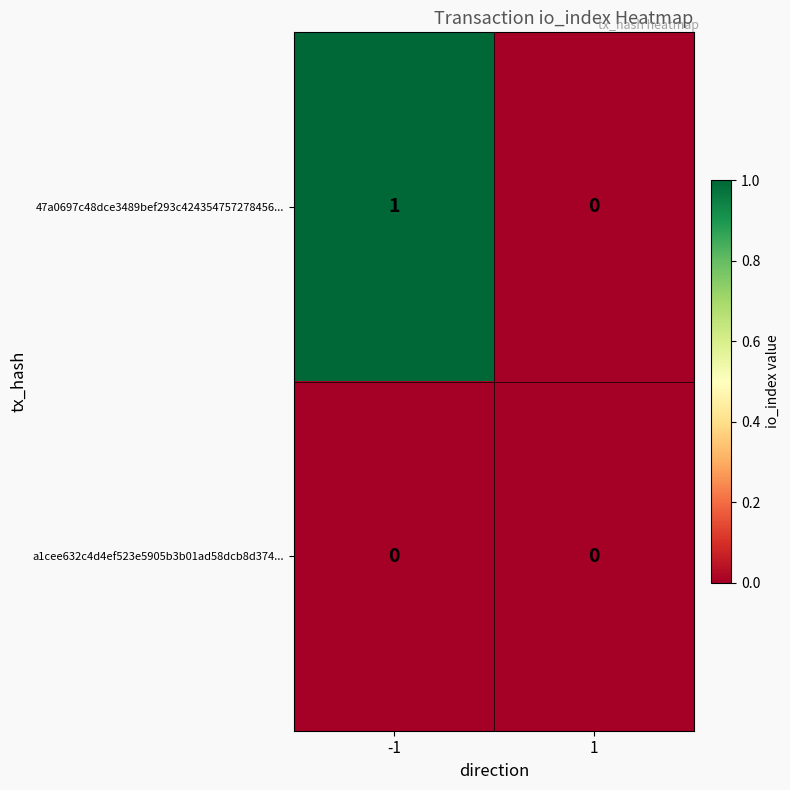

What is the maximum value shown in the chart?

1